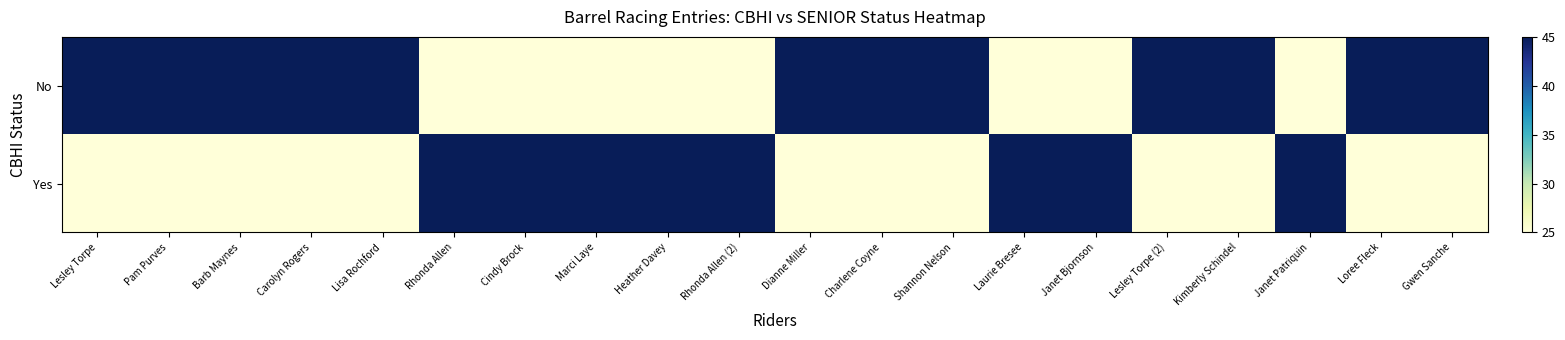

What is the total value across all series at Gwen Sanche?

70